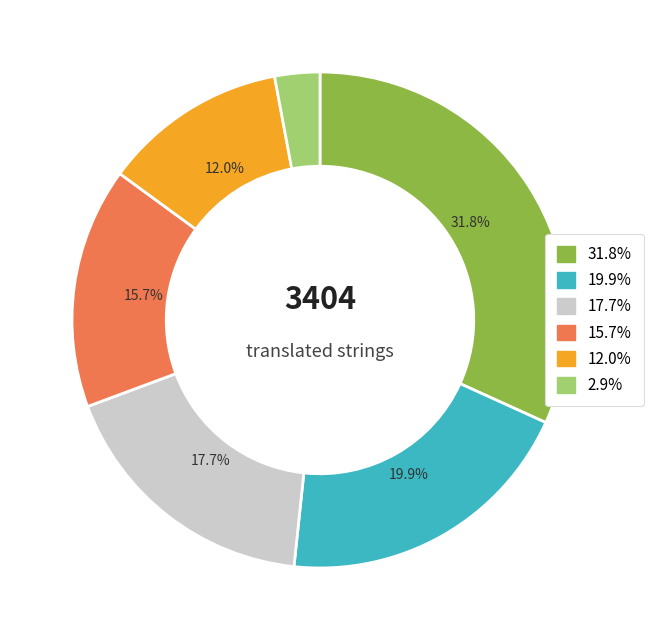

Is there a majority slice in this chart?

No